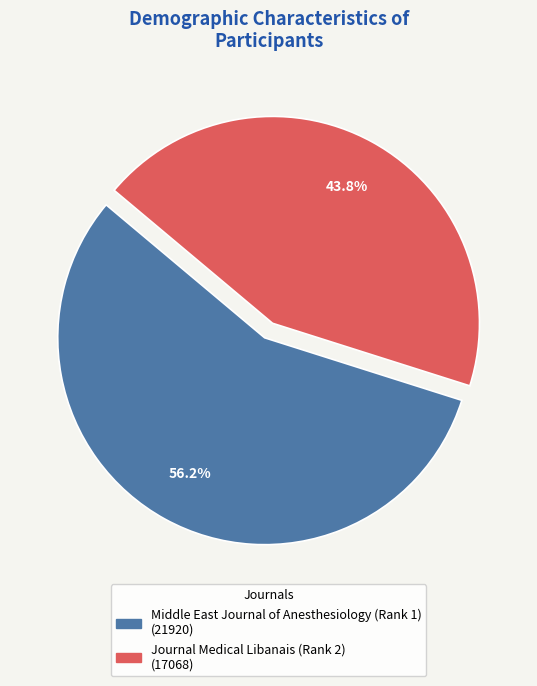

What is the ratio of the value at Middle East Journal of Anesthesiology (Rank 1) to the value at Journal Medical Libanais (Rank 2)?

1.3